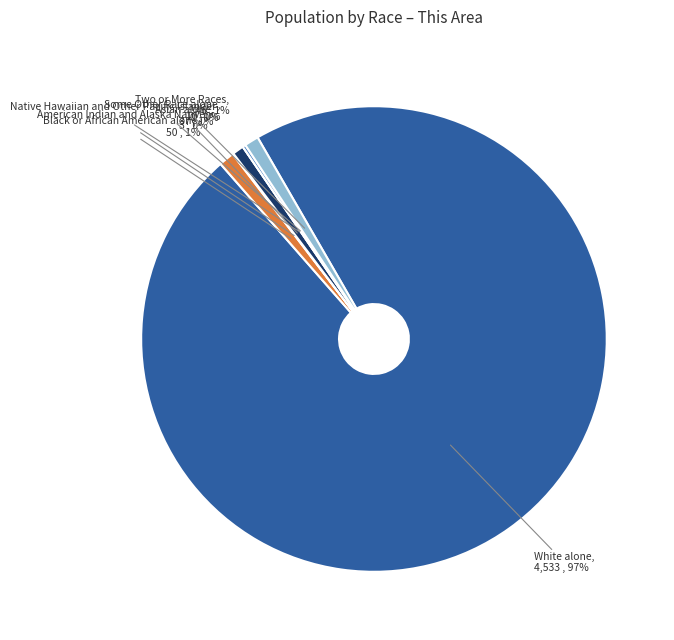

What is the smallest slice in the pie chart?

Native Hawaiian and Other Pacific Islander